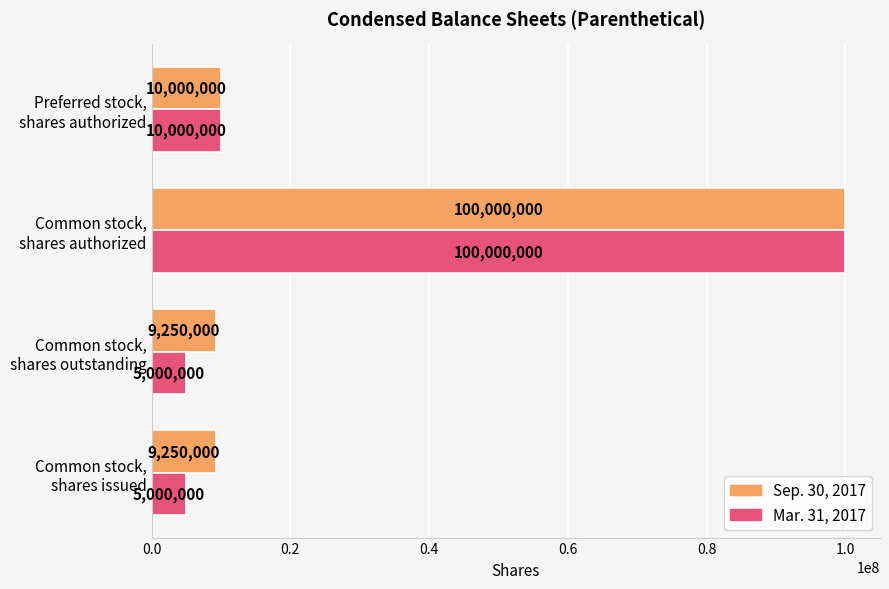

Which series has the largest total across all categories?

Sep. 30, 2017